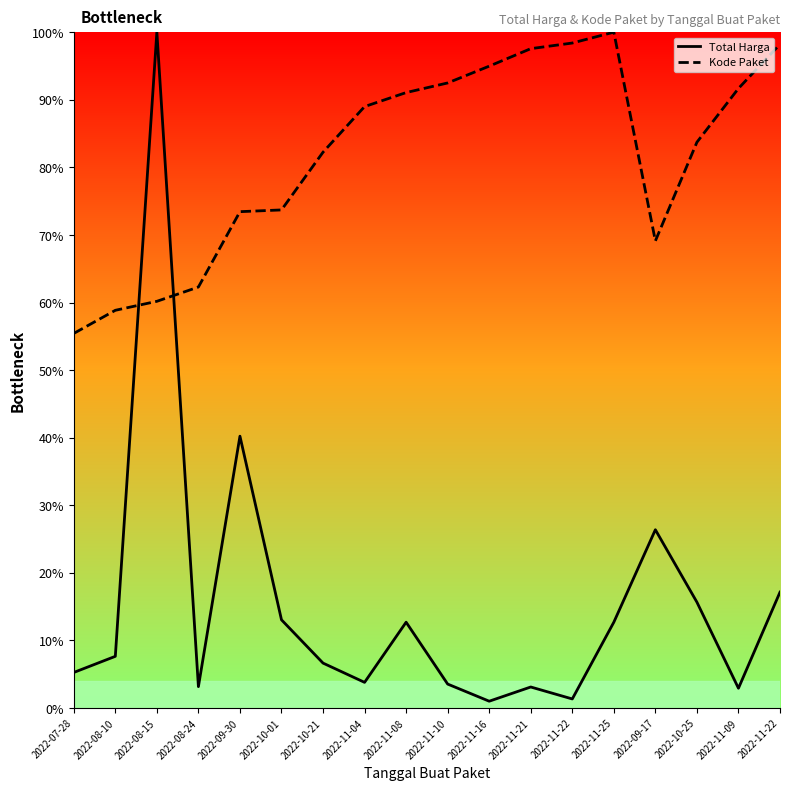

What is the sum of all Kode Paket values?

14.7